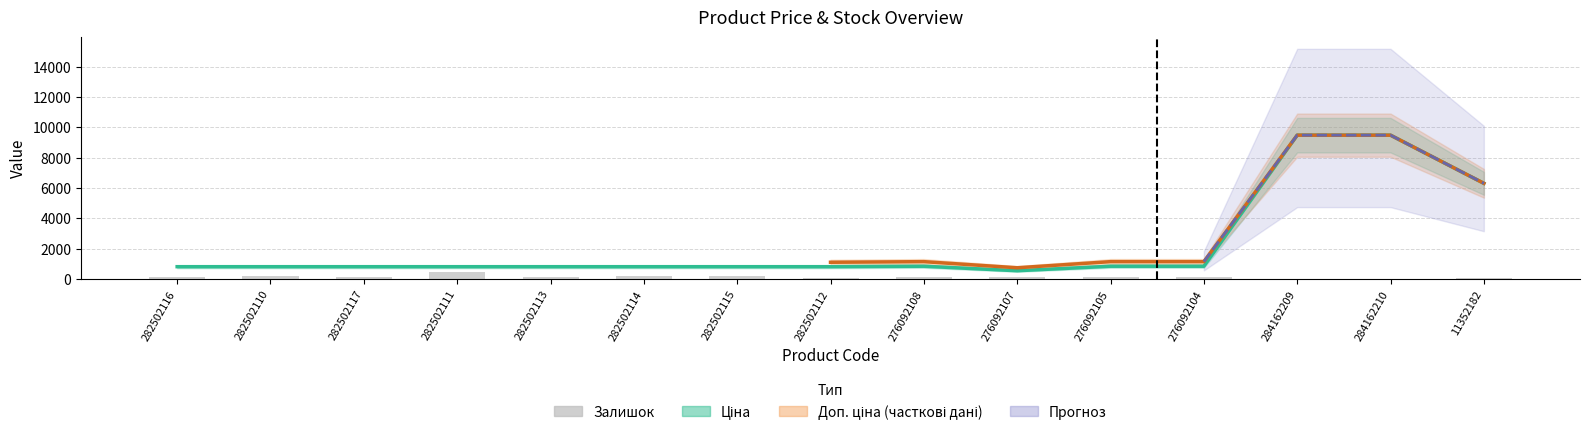

How many data points in Ціна are above 818?

14